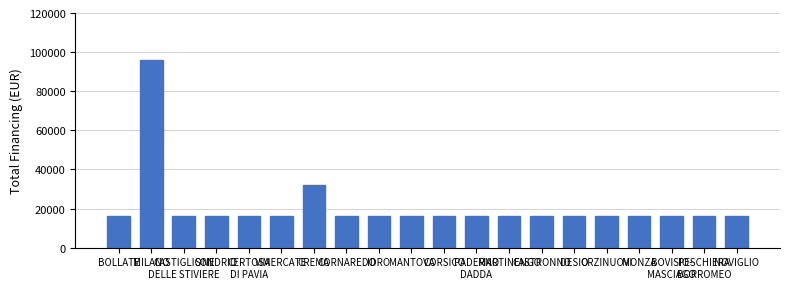

Reading left to right, what are all the values shown in this chart?

16000	96000	16000	16000	16000	16000	32000	16000	16000	16000	16000	16000	16000	16000	16000	16000	16000	16000	16000	16000